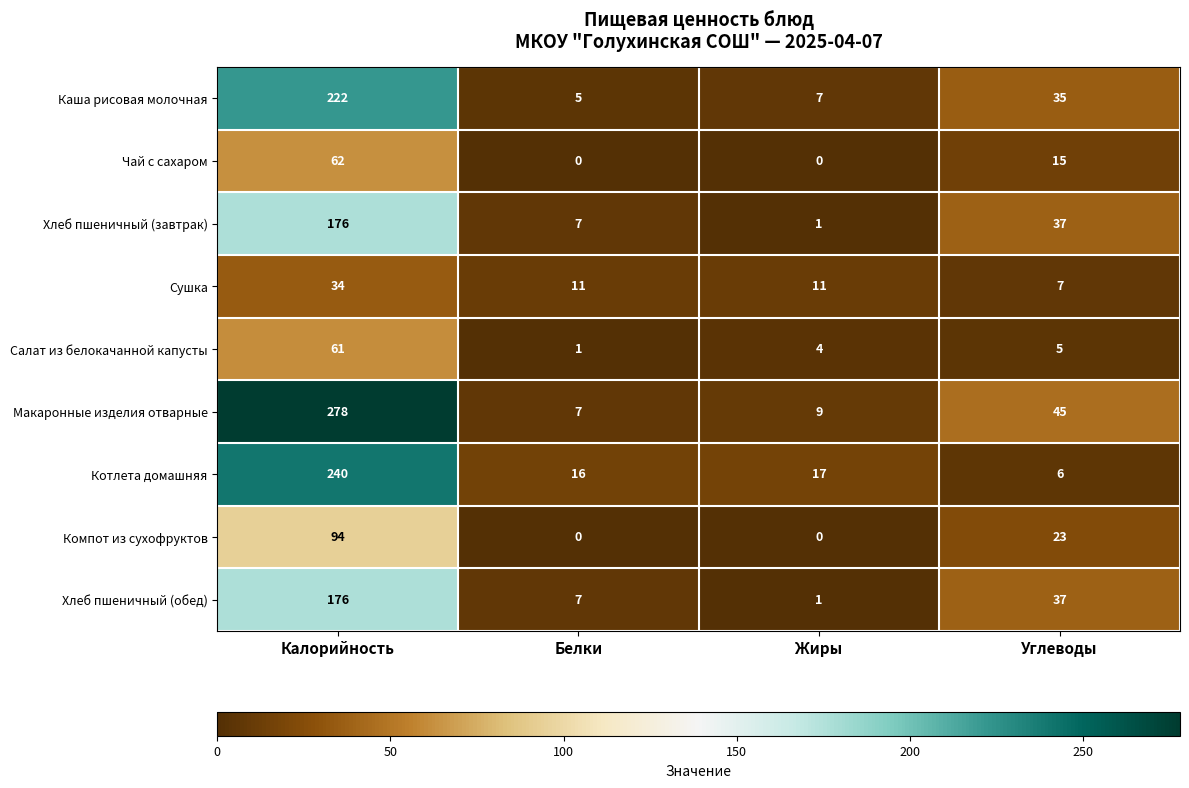

At how many categories does at least one series exceed 142?

1